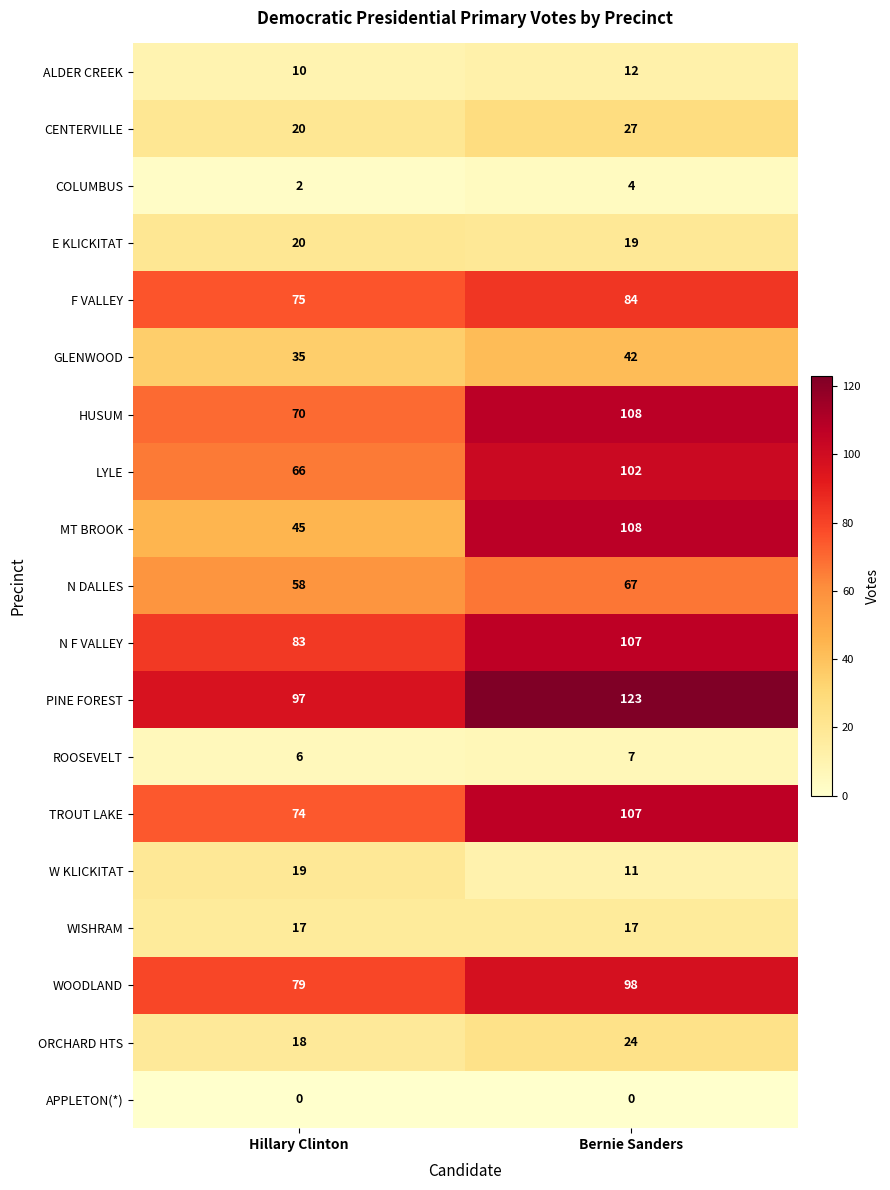

Is it true that CENTERVILLE equals 14 at Bernie Sanders?

False